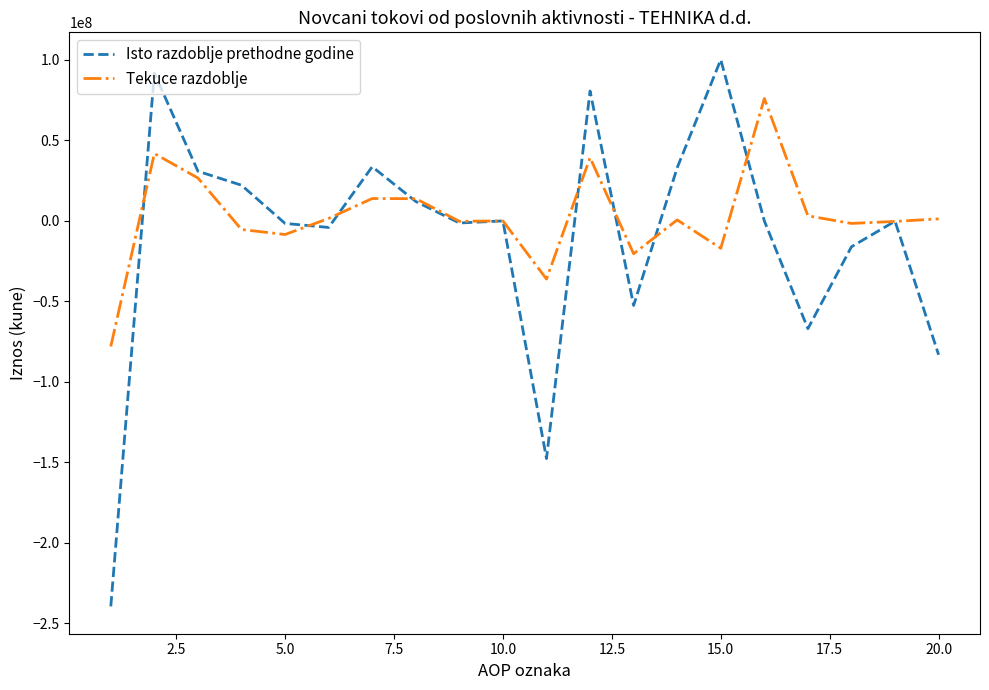

Rank the series by their maximum value, from highest to lowest.

Isto razdoblje prethodne godine, Tekuce razdoblje